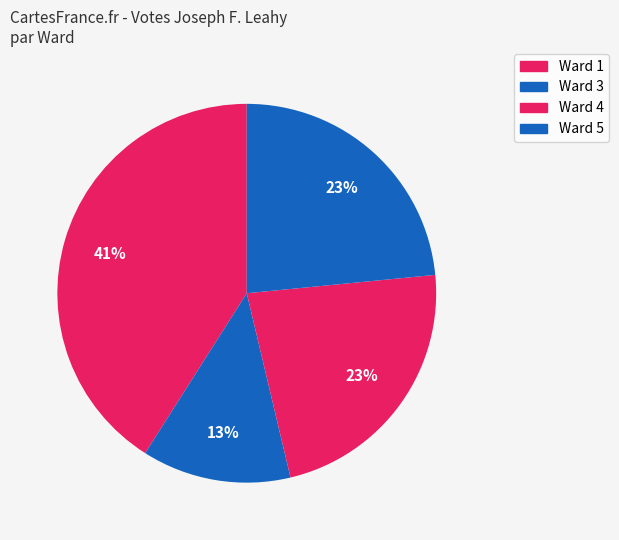

Combined, do Ward 1 and Ward 3 account for over 50%?

Yes